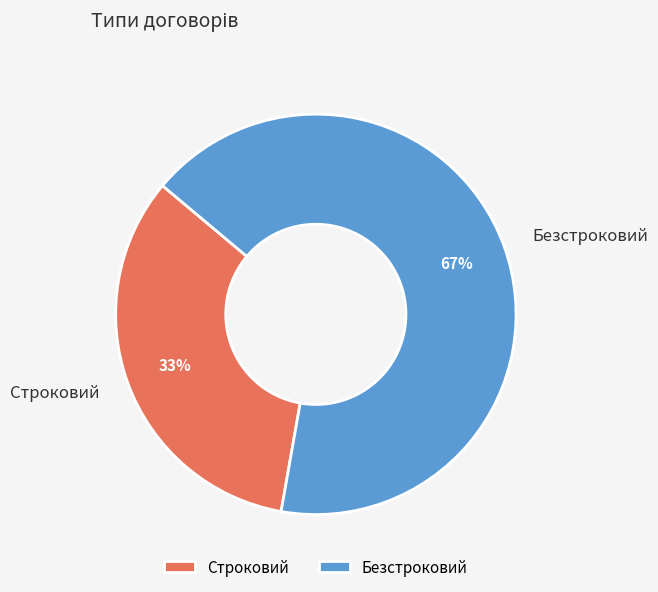

To the nearest percent, what is the combined percentage of Безстроковий and Строковий?

100%